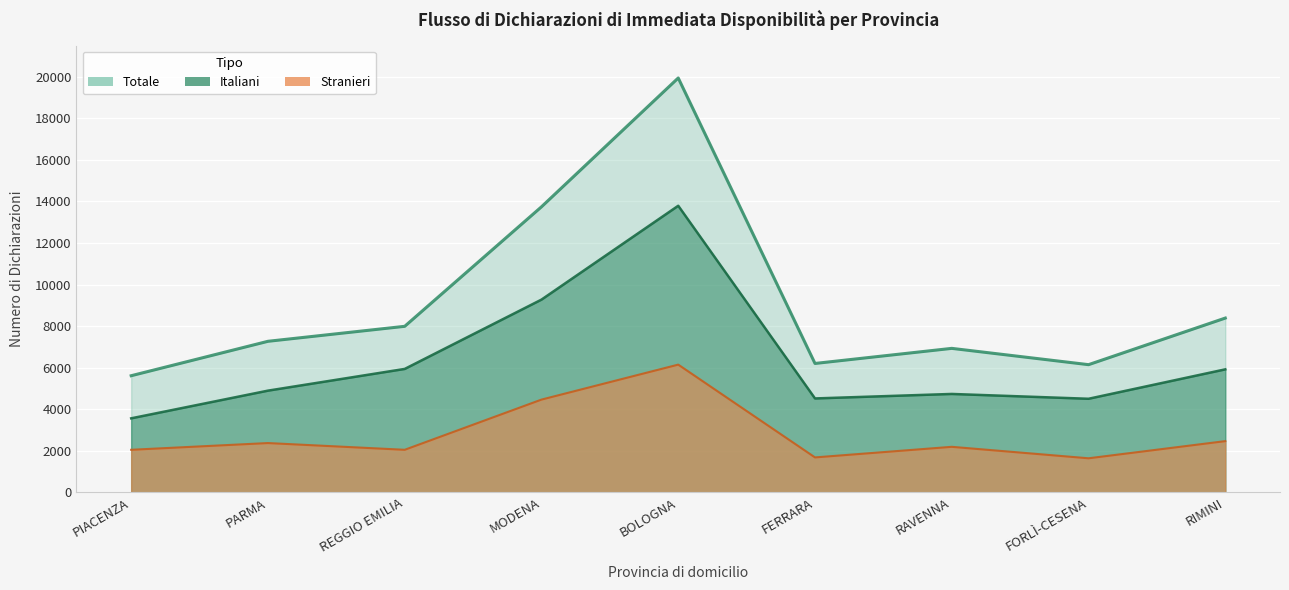

How many interior local peaks does the Stranieri series have?

3